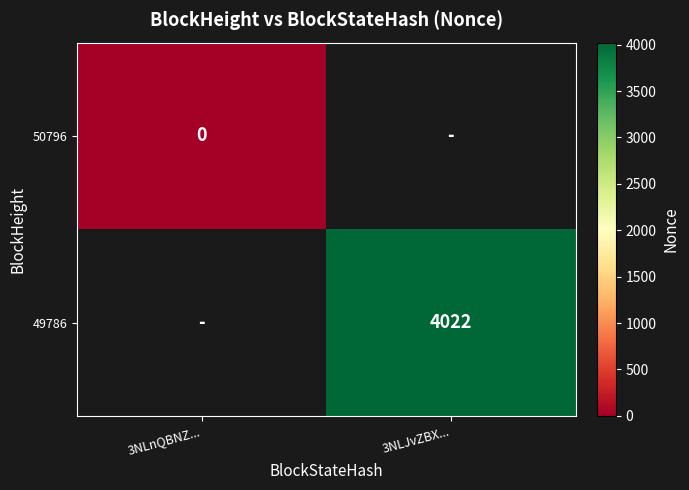

How many values in 49786 are above zero?

1